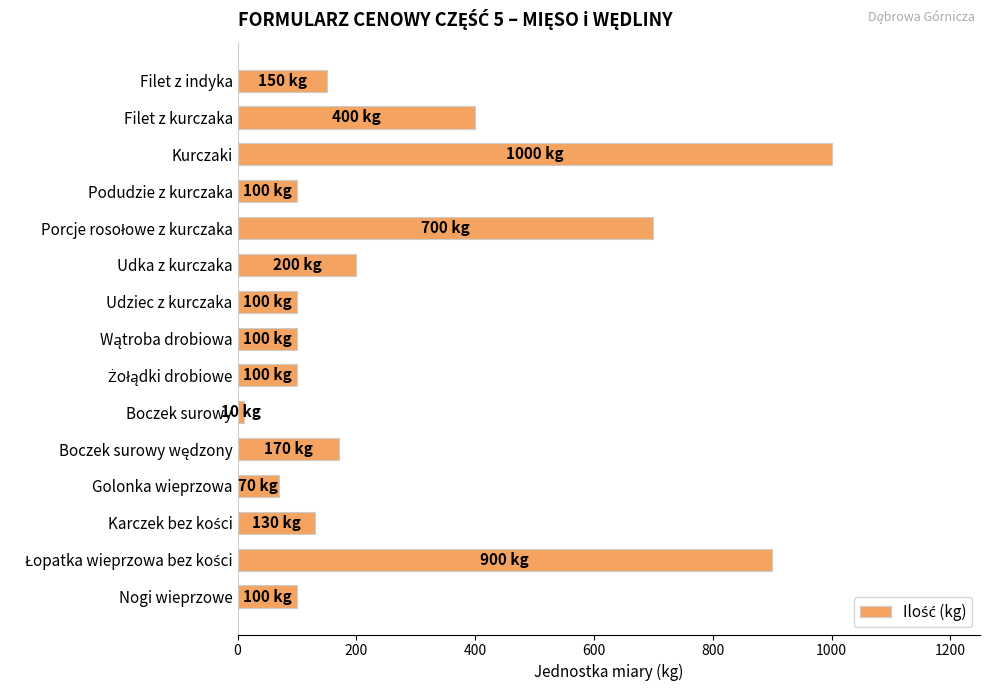

Are the bars grouped side by side (vs. stacked)?

No